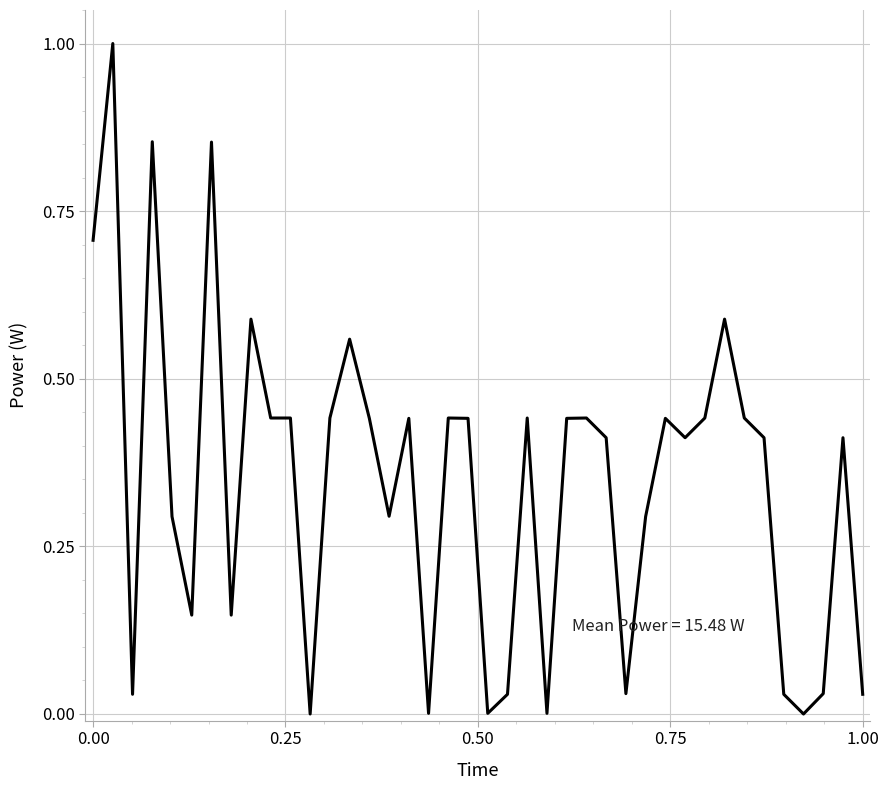

What is the maximum value shown in the chart?

1.0